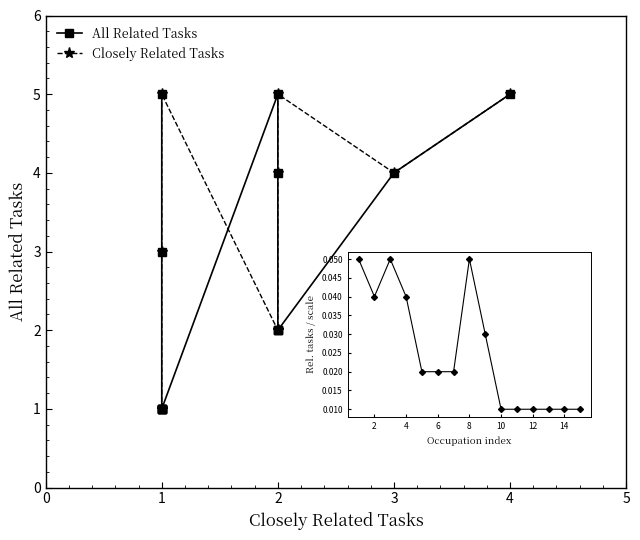

What is the difference between the maximum and minimum values in the Closely Related Tasks series?

4